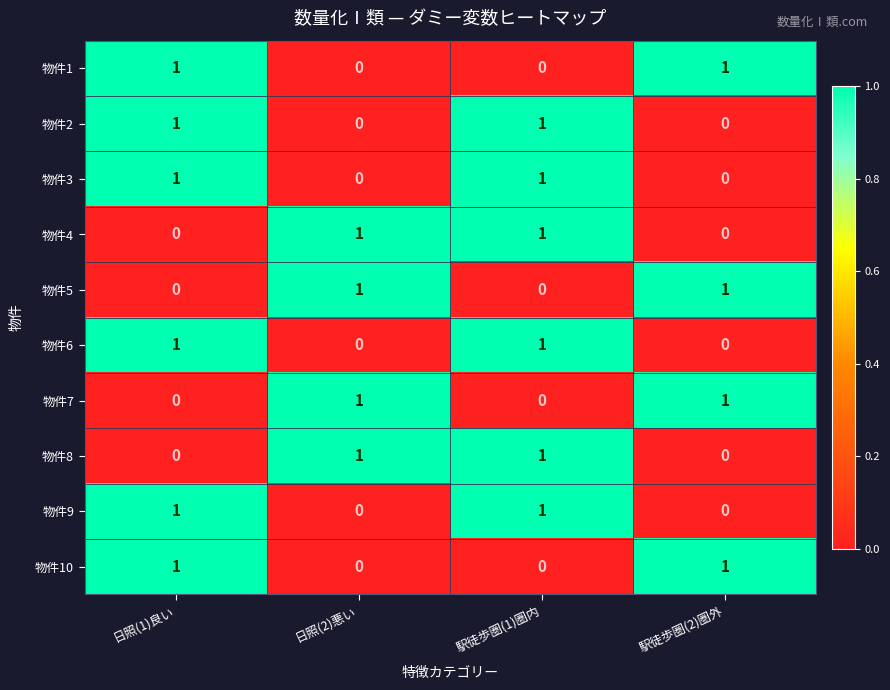

Is it true that 物件5 equals 0 at 駅徒歩圏(1)圏内?

True